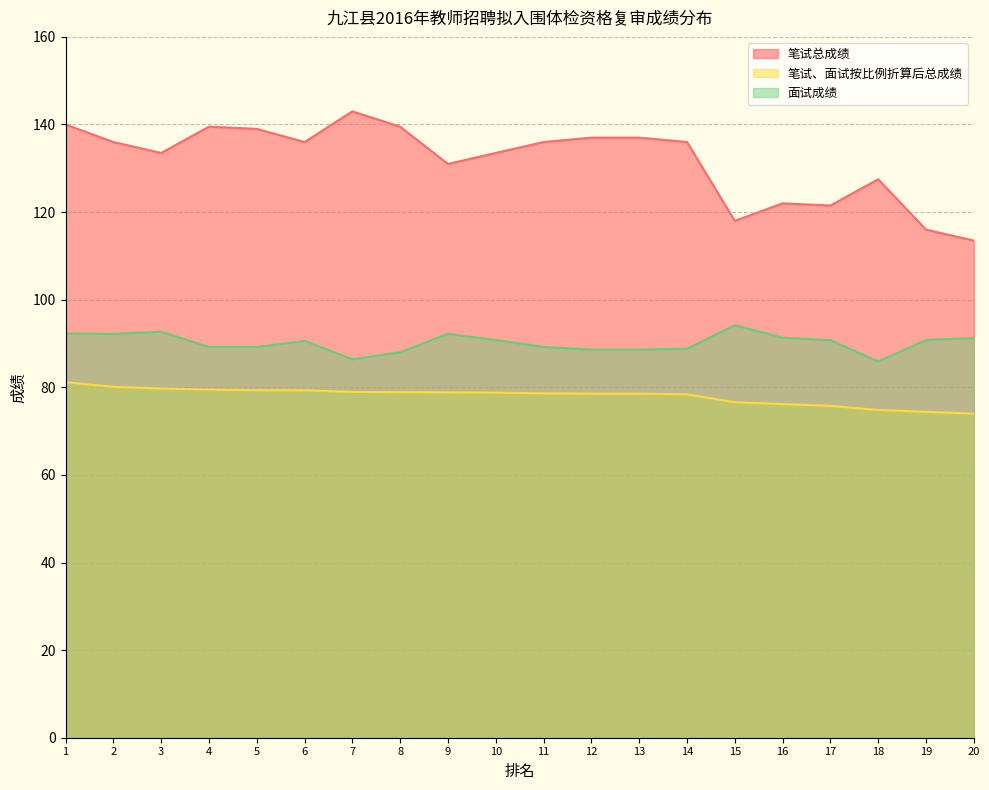

True or false: 笔试、面试按比例折算后总成绩 and 笔试总成绩 intersect in this chart.

False